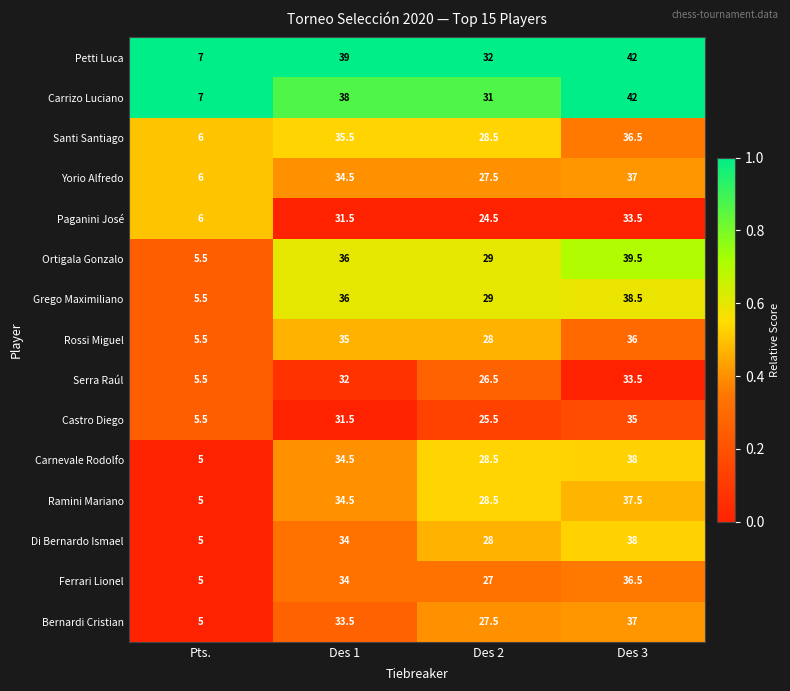

What is the difference between the maximum and minimum values in the Petti Luca series?

35.0